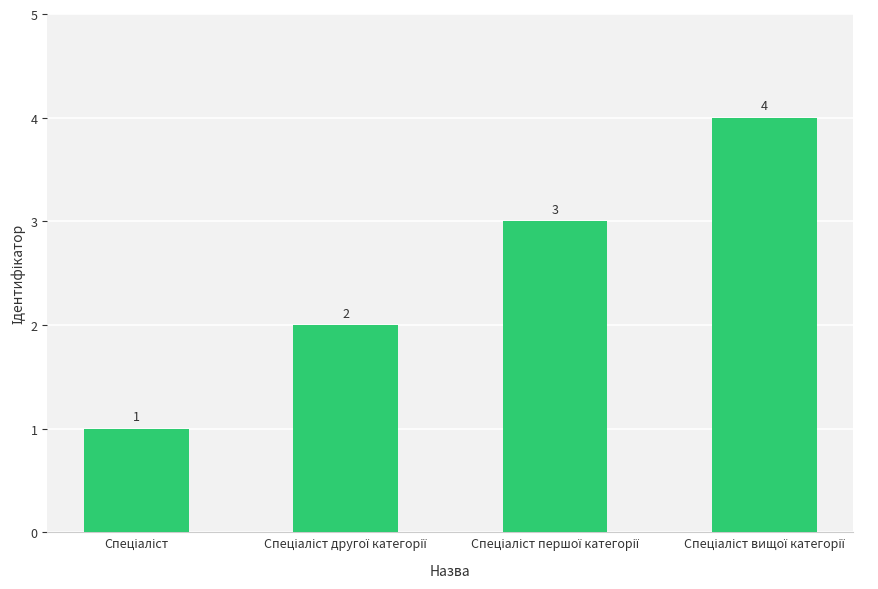

What is the difference between the maximum and minimum values?

3